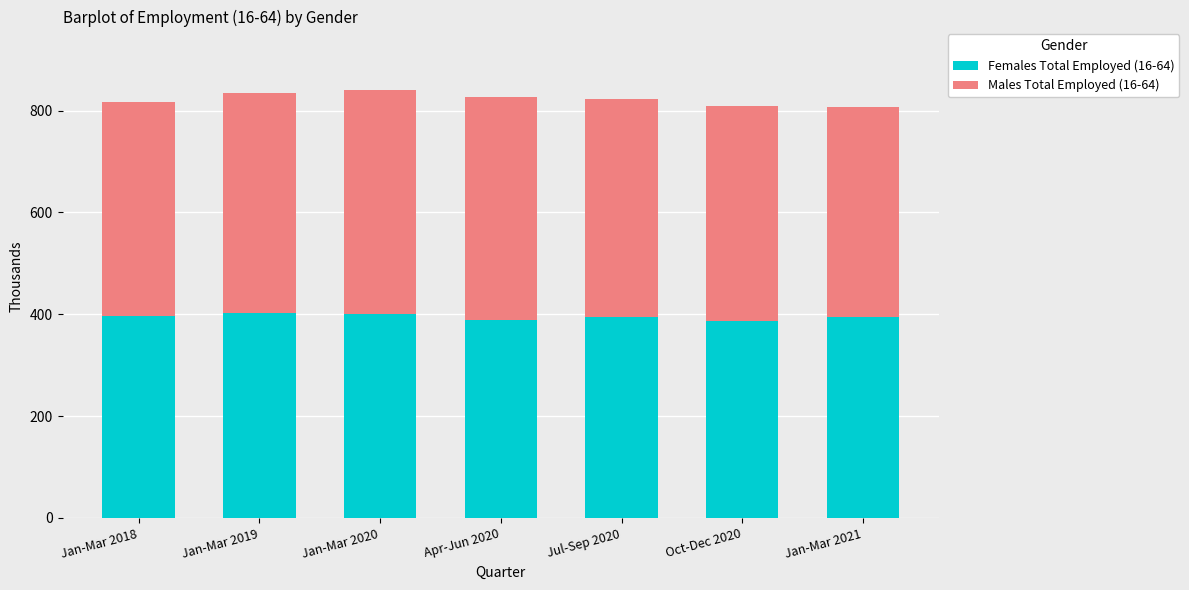

What is the total value across all series at Jul-Sep 2020?

822